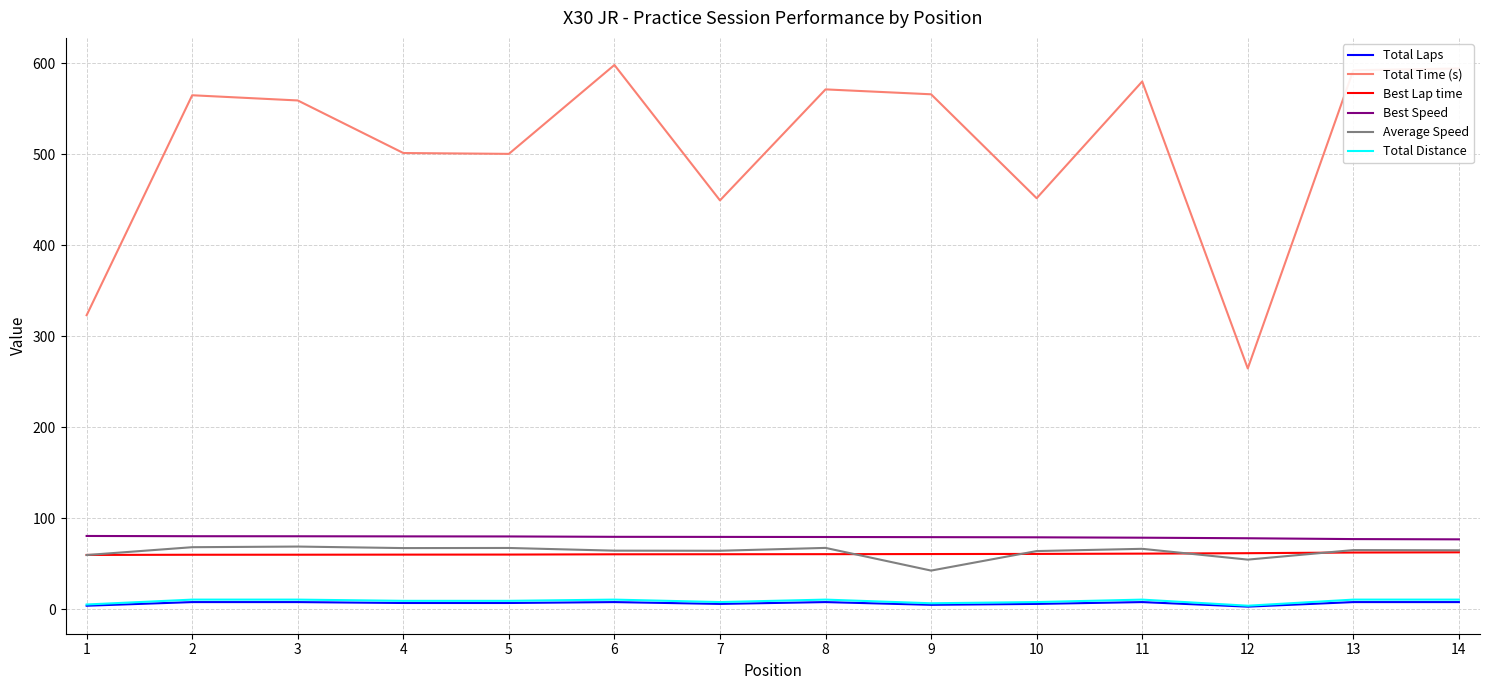

True or false: Best Lap time and Total Laps intersect in this chart.

False